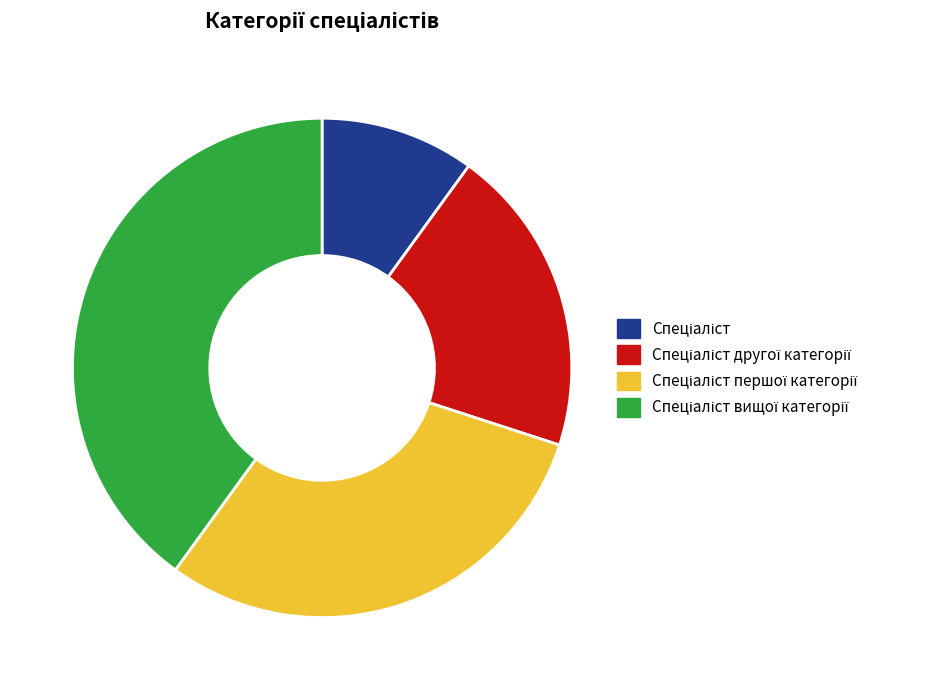

Is there any slice that represents more than half of the pie?

No